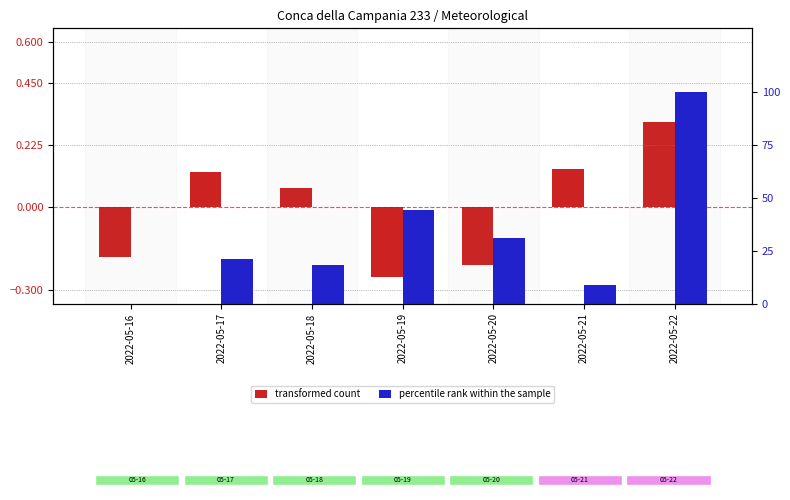

The percentile rank within the sample series shows -34.6 at 2022-05-16. True or false?

False